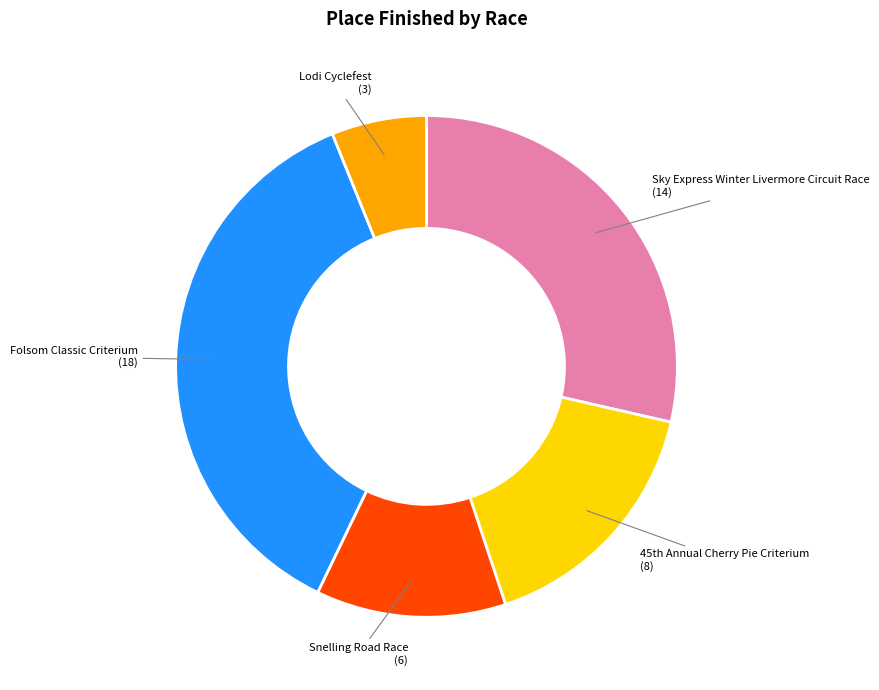

Is there a majority slice in this chart?

No